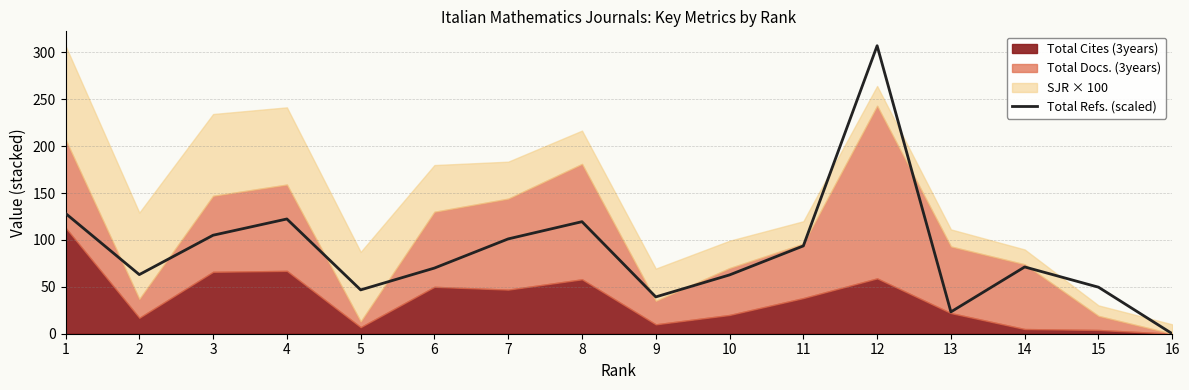

Is it true that the value at 9 is 51.7?

False